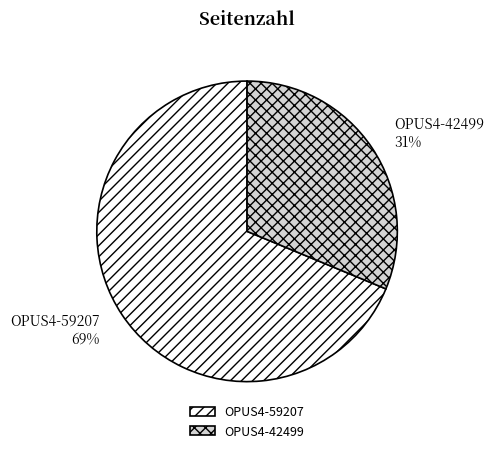

Which slice is the largest?

OPUS4-59207